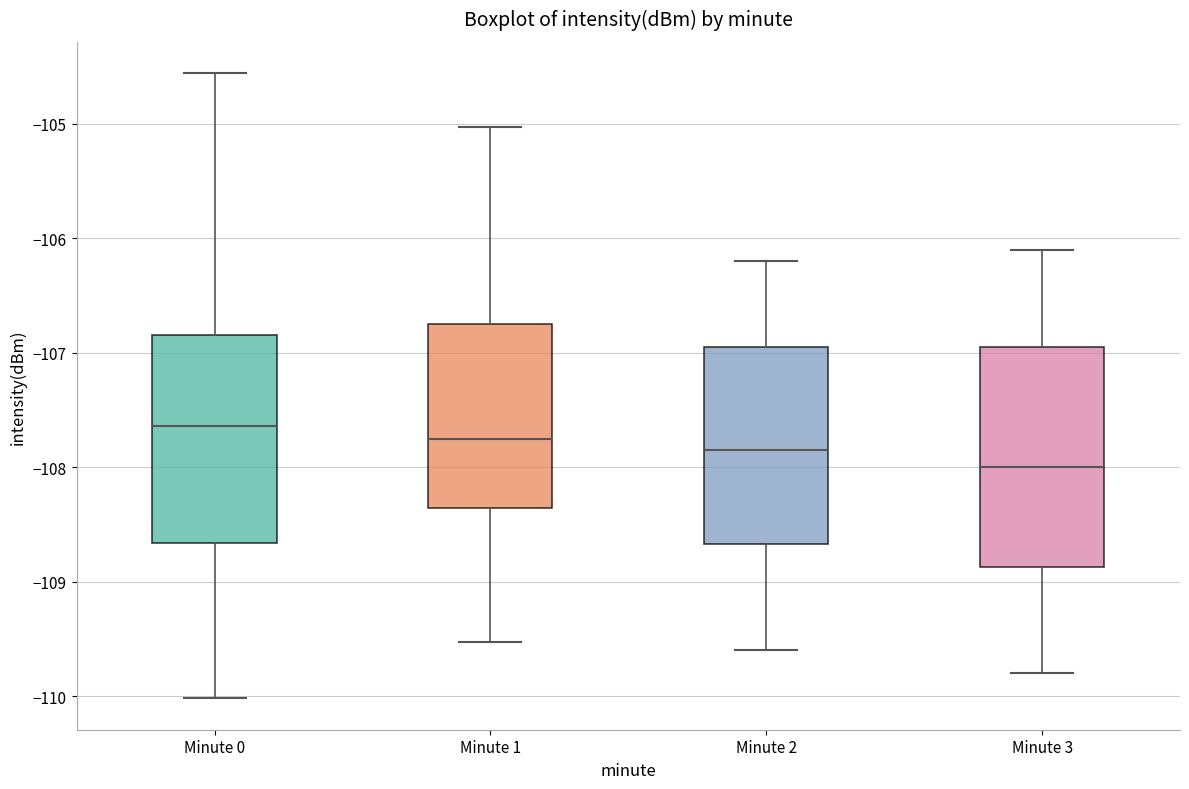

Comparing the boxes themselves (not the whiskers), which one is the tallest?

Minute 3